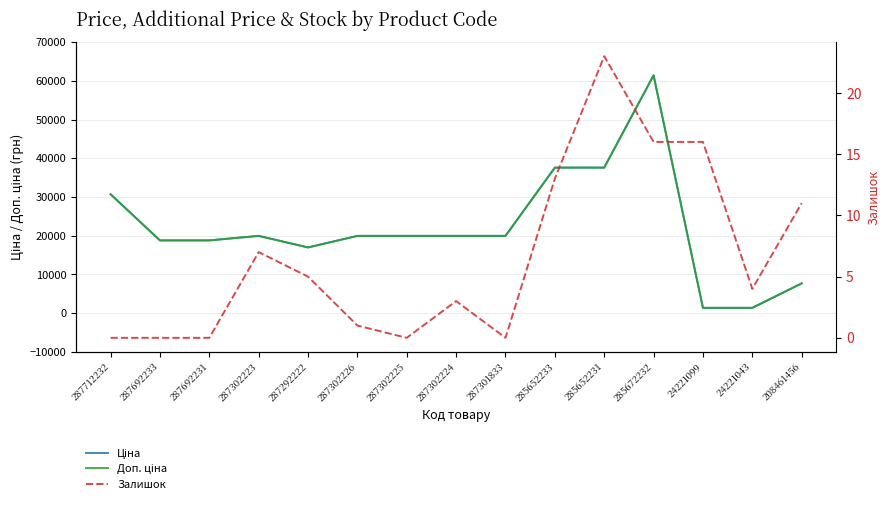

What is the difference between the maximum and minimum values in the Залишок series?

23.0